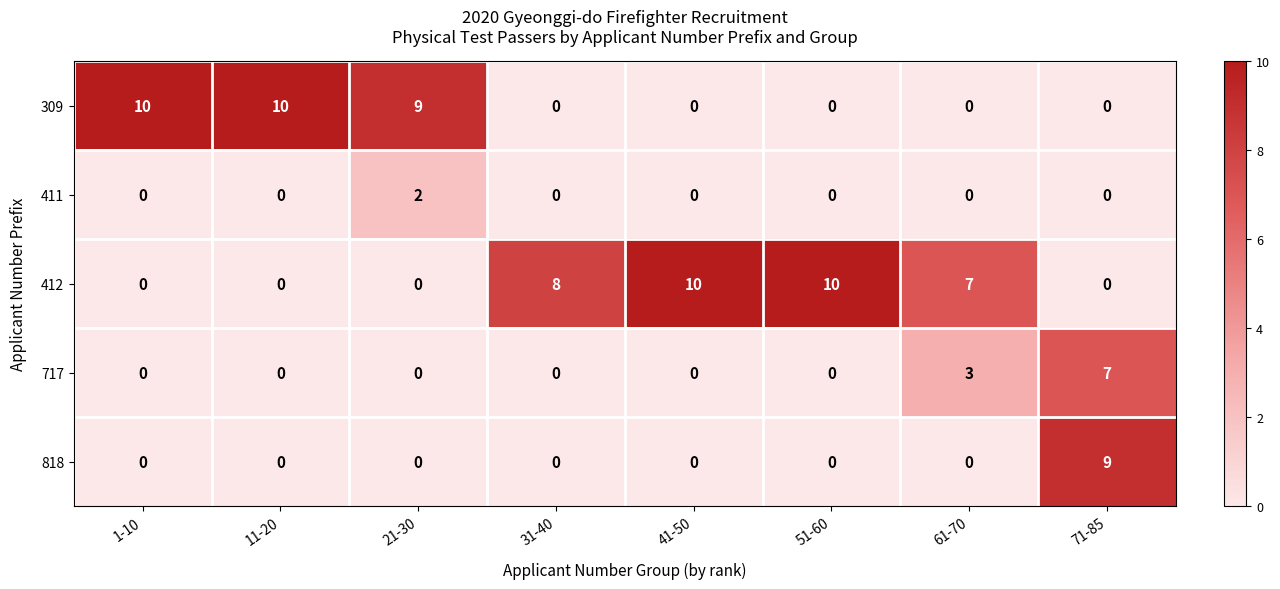

The 717 series shows 0 at 11-20. True or false?

True